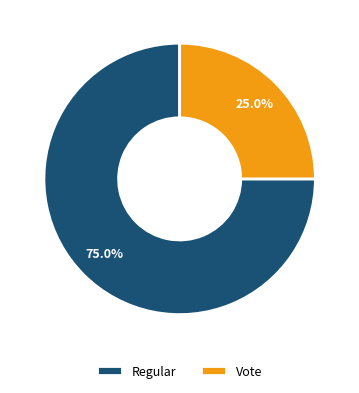

To the nearest percent, what is the combined percentage of Regular and Vote?

100%